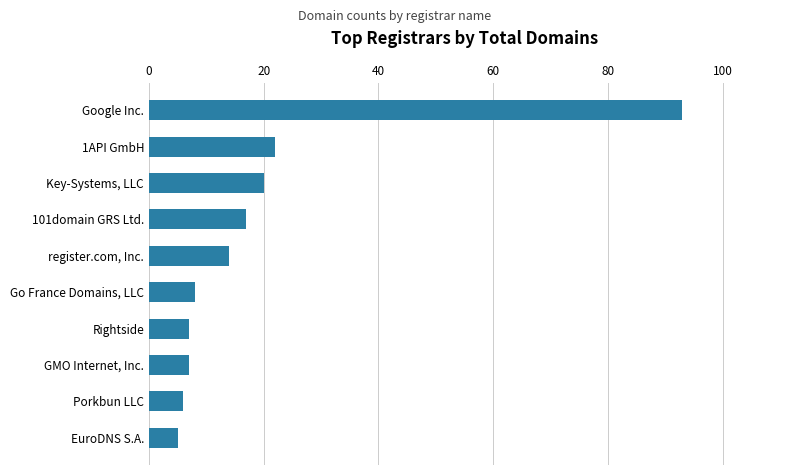

What is the ratio of the value at Go France Domains, LLC to the value at Key-Systems, LLC?

0.4